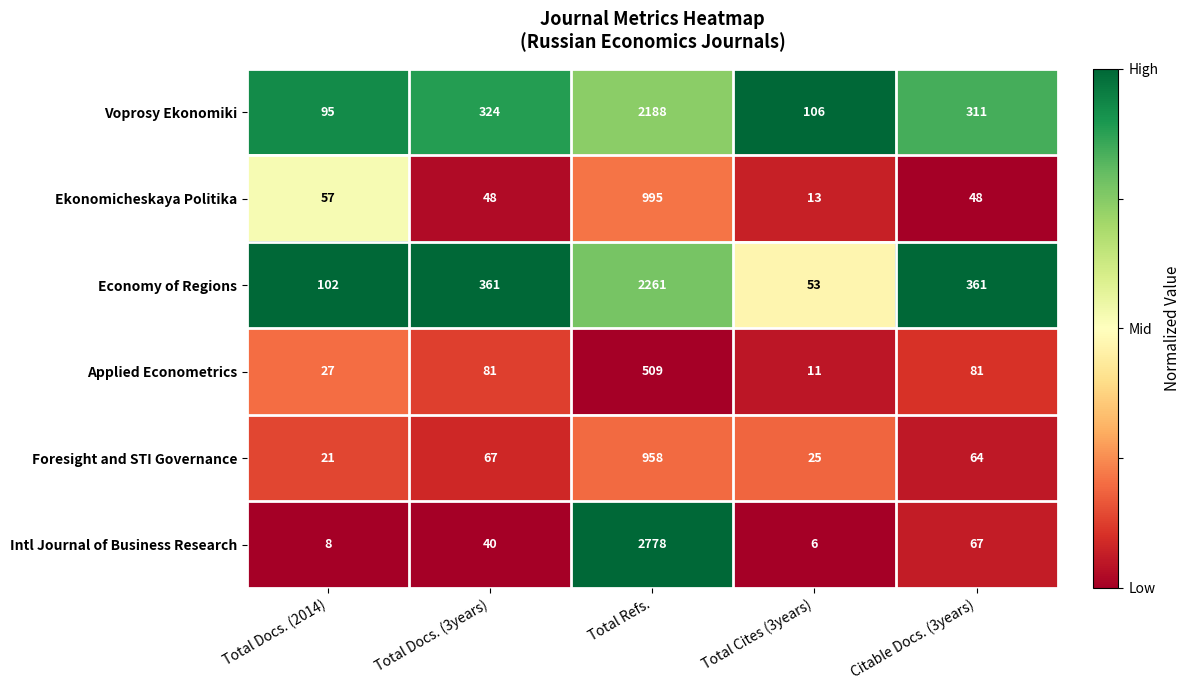

What is the sum of the Economy of Regions values at Total Refs. and Total Cites (3years)?

2314